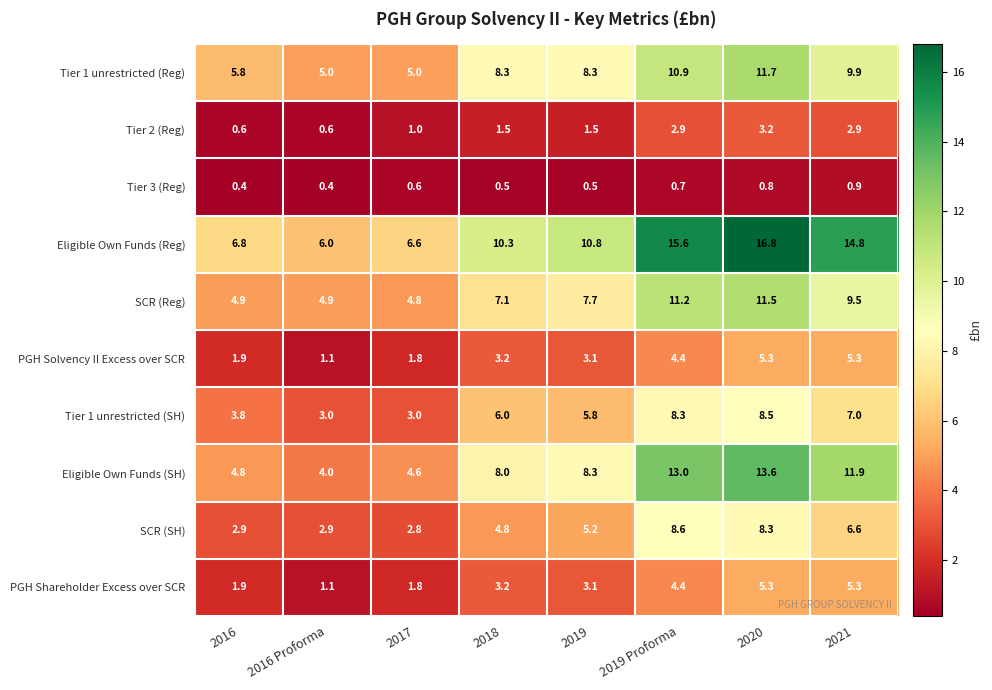

What is the difference between the highest and lowest values at 2019?

10.3